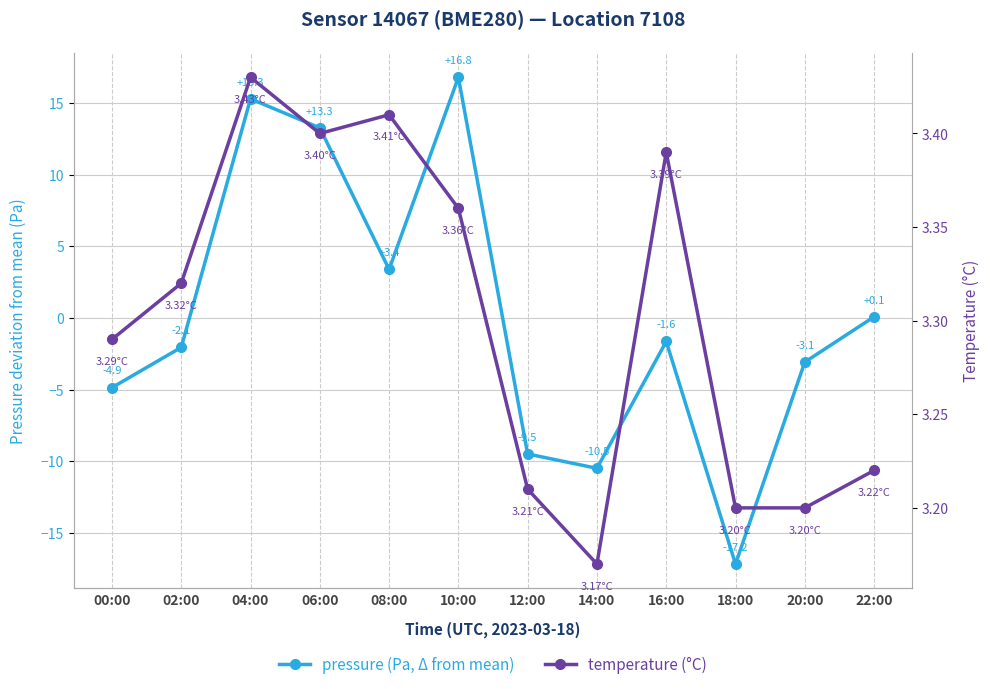

Rank the categories by pressure (Pa, Δ from mean) value from lowest to highest.

18:00, 14:00, 12:00, 00:00, 20:00, 02:00, 16:00, 22:00, 08:00, 06:00, 04:00, 10:00